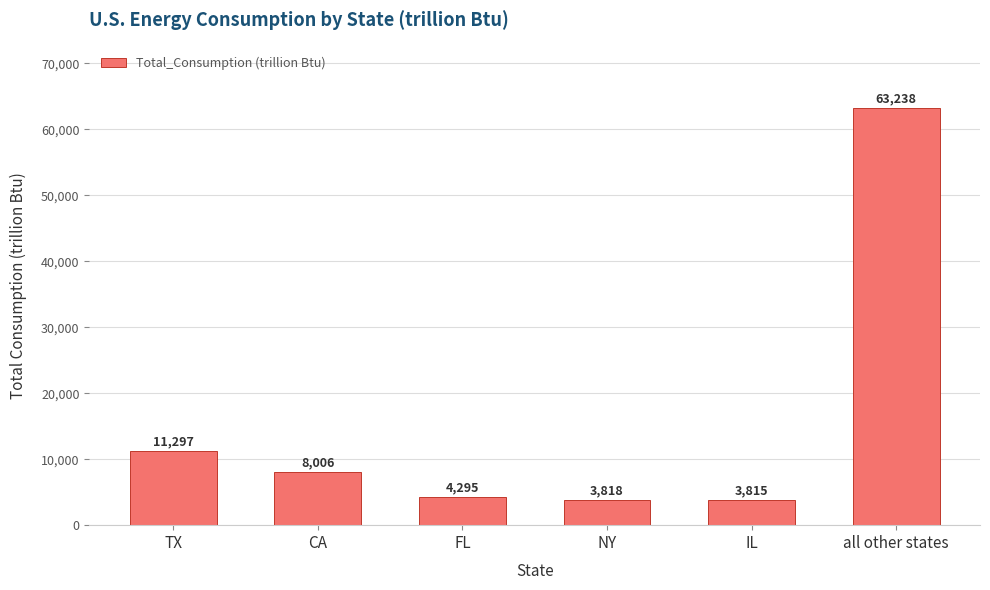

Reading left to right, transcribe all the data shown in this chart.

TX=11297	CA=8006	FL=4295	NY=3818	IL=3815	all other states=63238